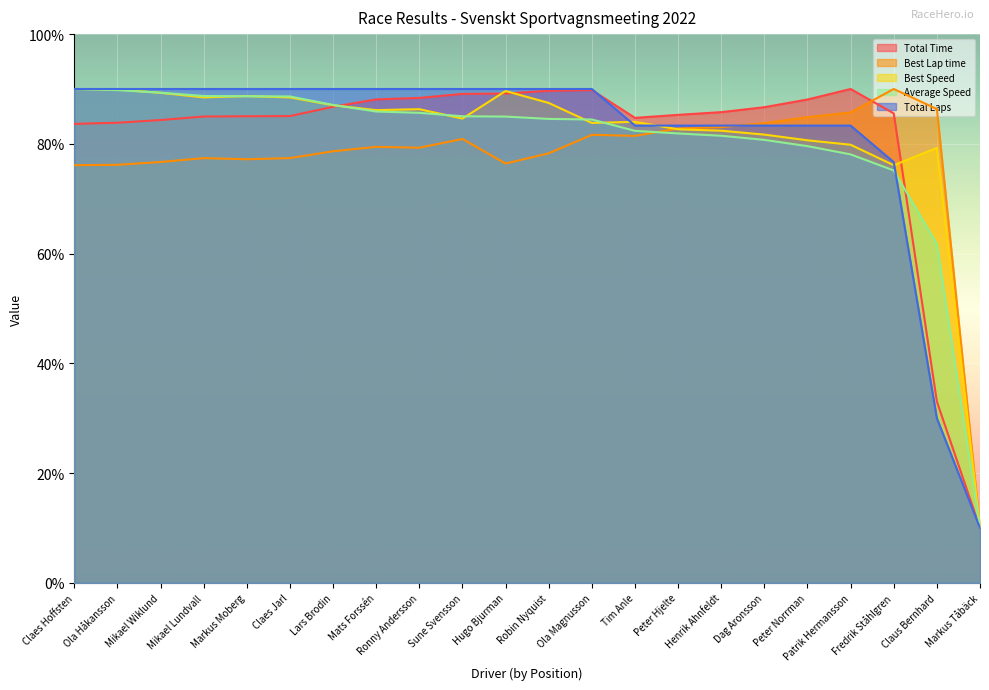

How many values in the Best Lap time series are below 79?

10